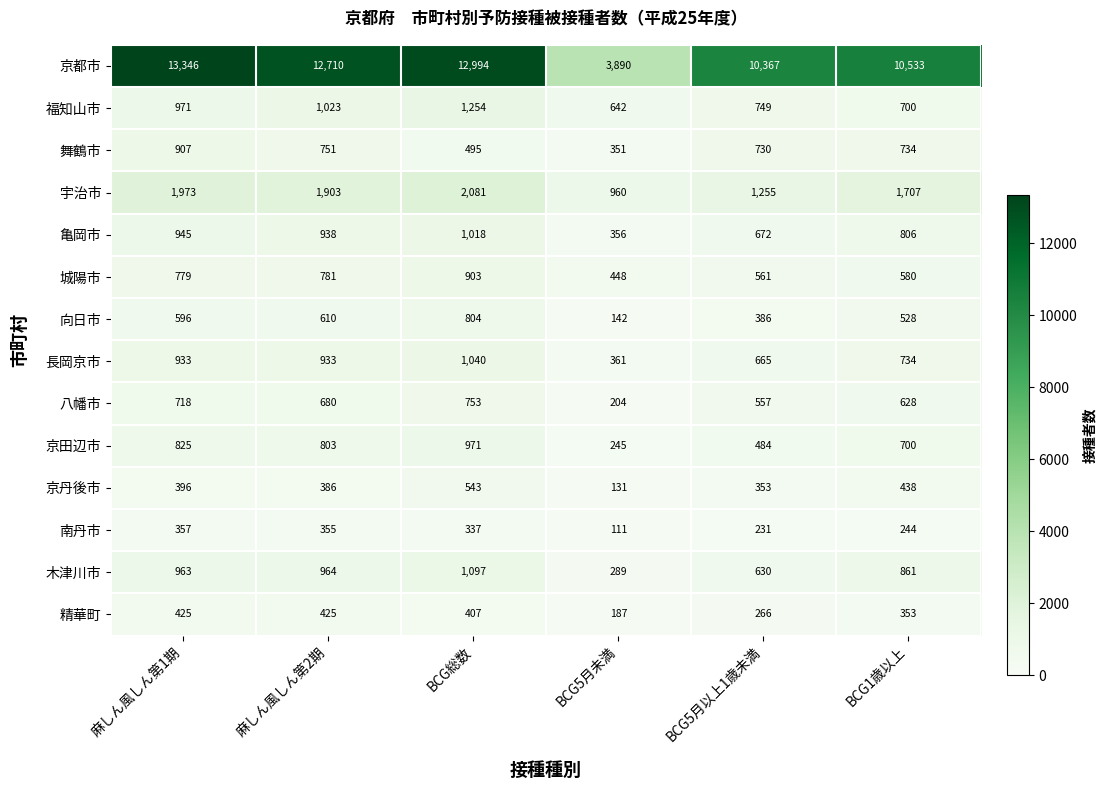

What is the difference between the highest and lowest values at 麻しん風しん第1期?

12989